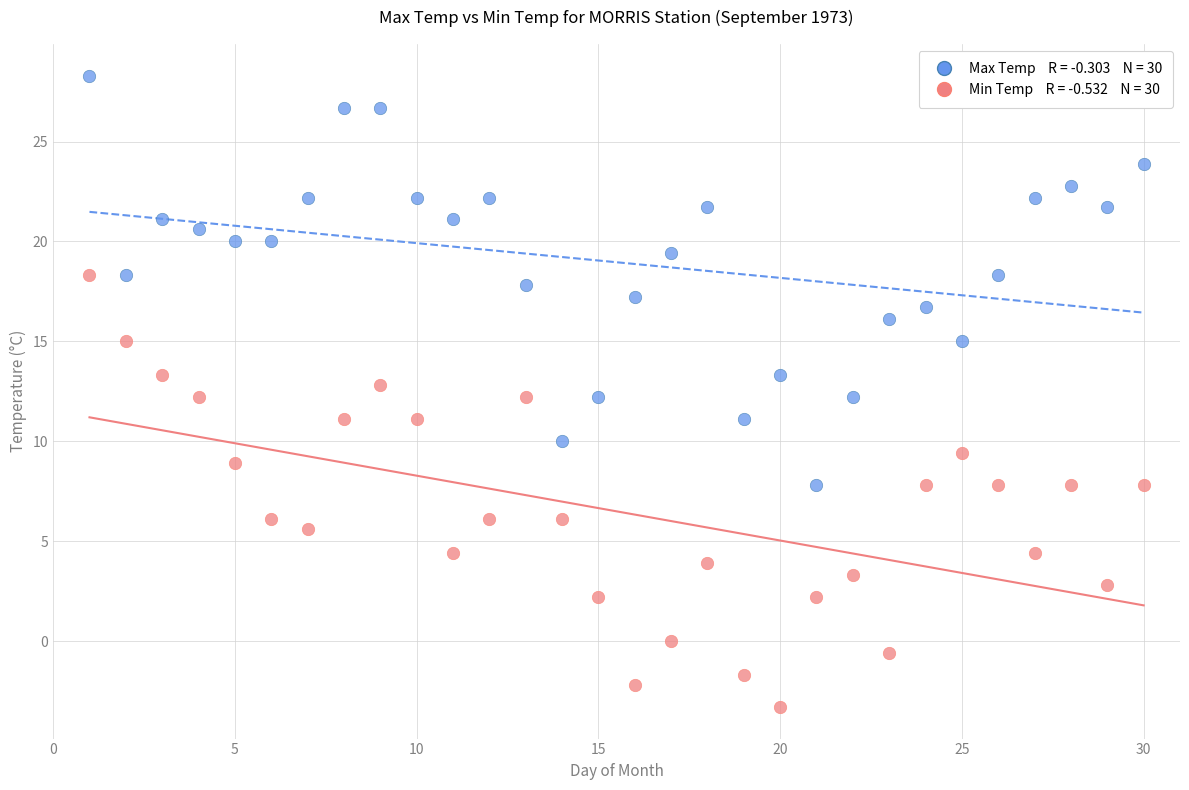

Across all data points, what is the range of X values (max minus min)?

29.0